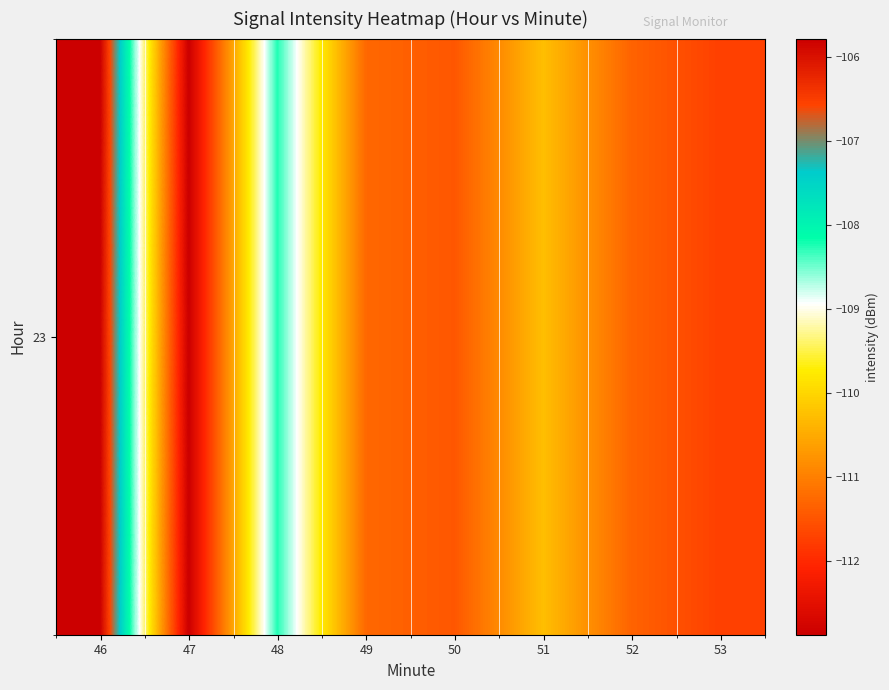

Rank the categories by value from highest to lowest.

46, 48, 51, 49, 52, 50, 53, 47